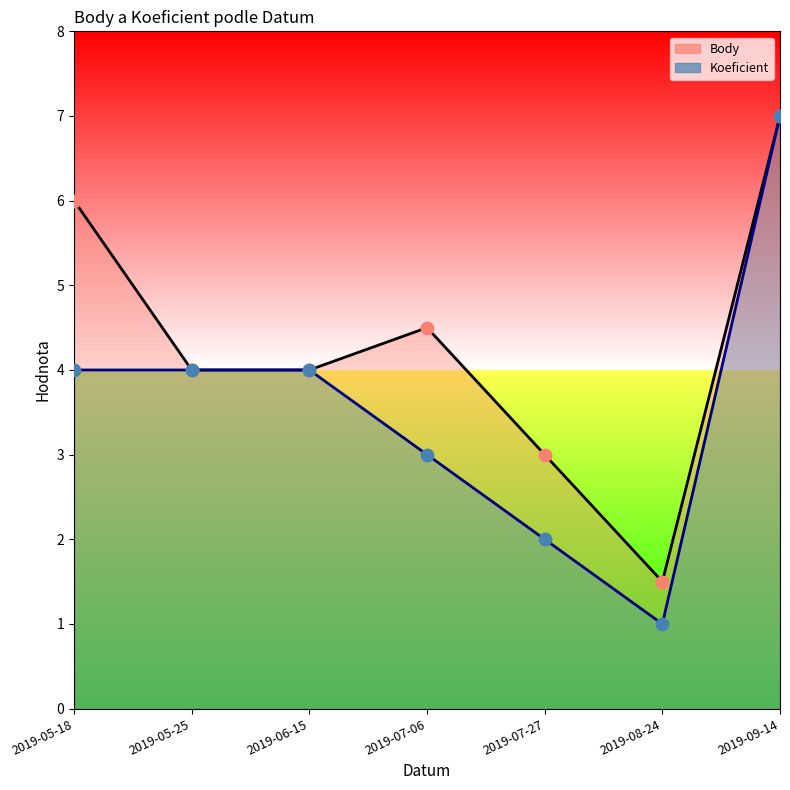

Which series reaches the maximum Y coordinate?

Body